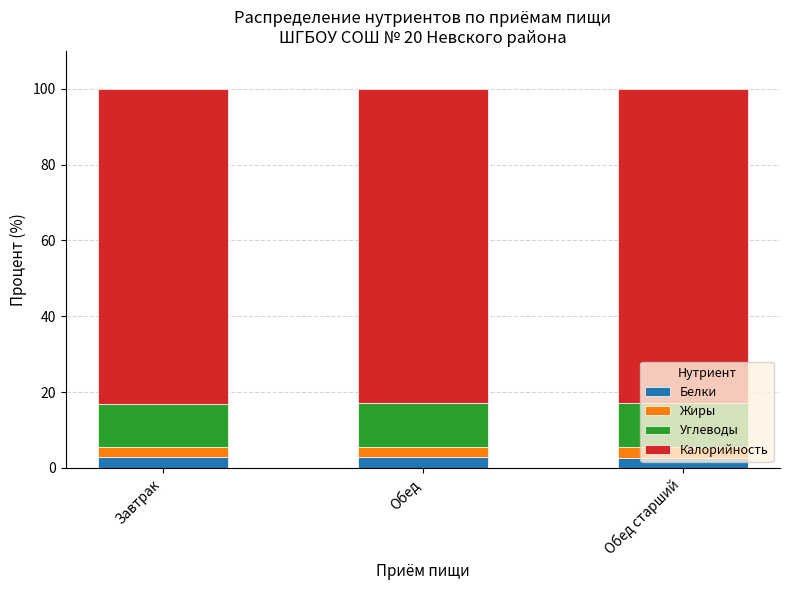

True or false: Белки has a value of 2.8 at Обед.

True